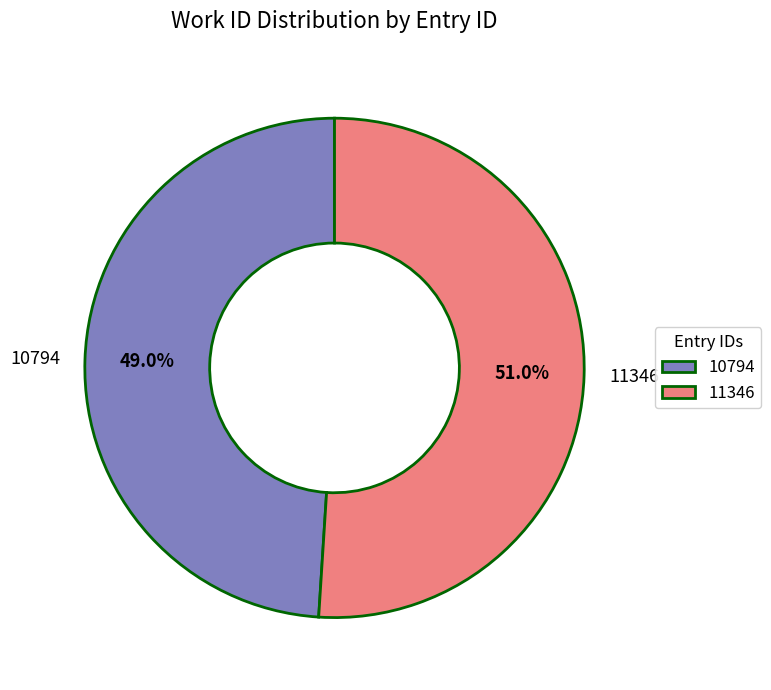

True or false: 11346 accounts for 59% of the total.

False